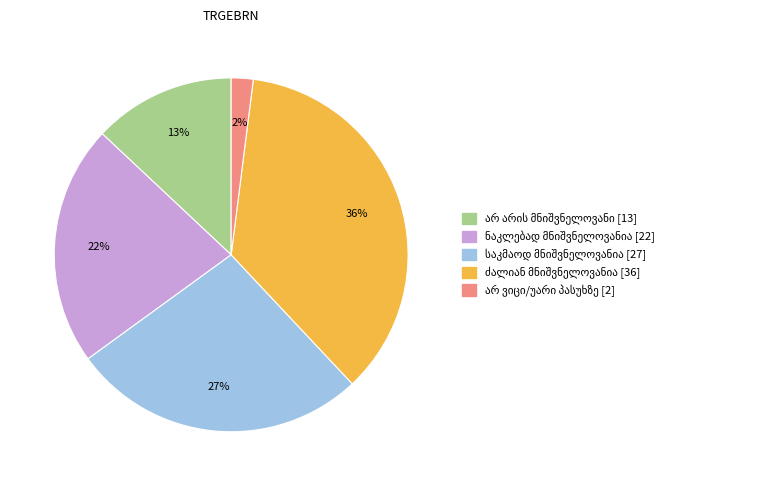

Does any single category account for the majority?

No